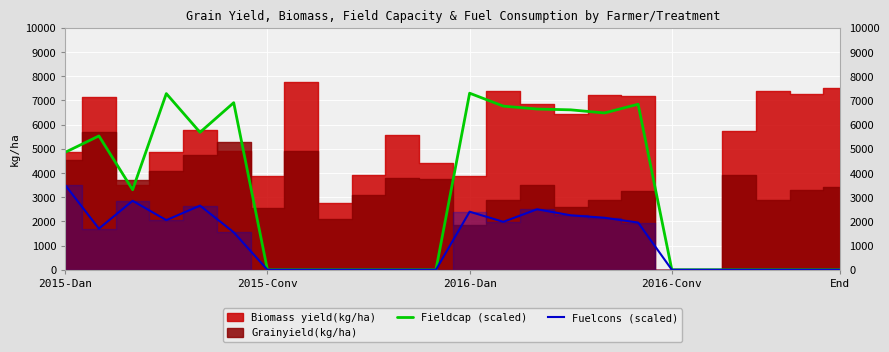

How many data points in Fuelcons (scaled) are above 1549?

12